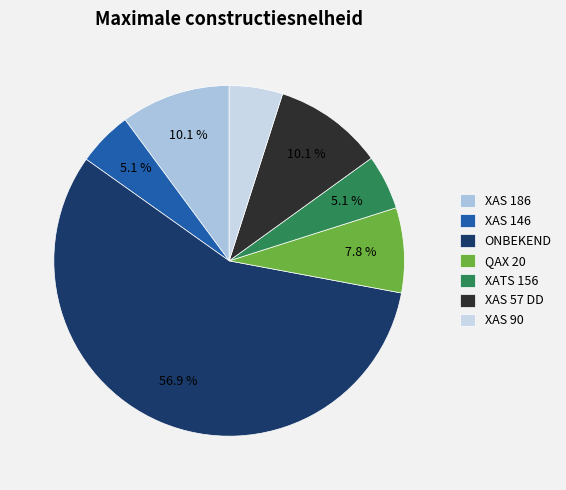

To the nearest percent, what is the difference between the largest and smallest slice percentages?

52%